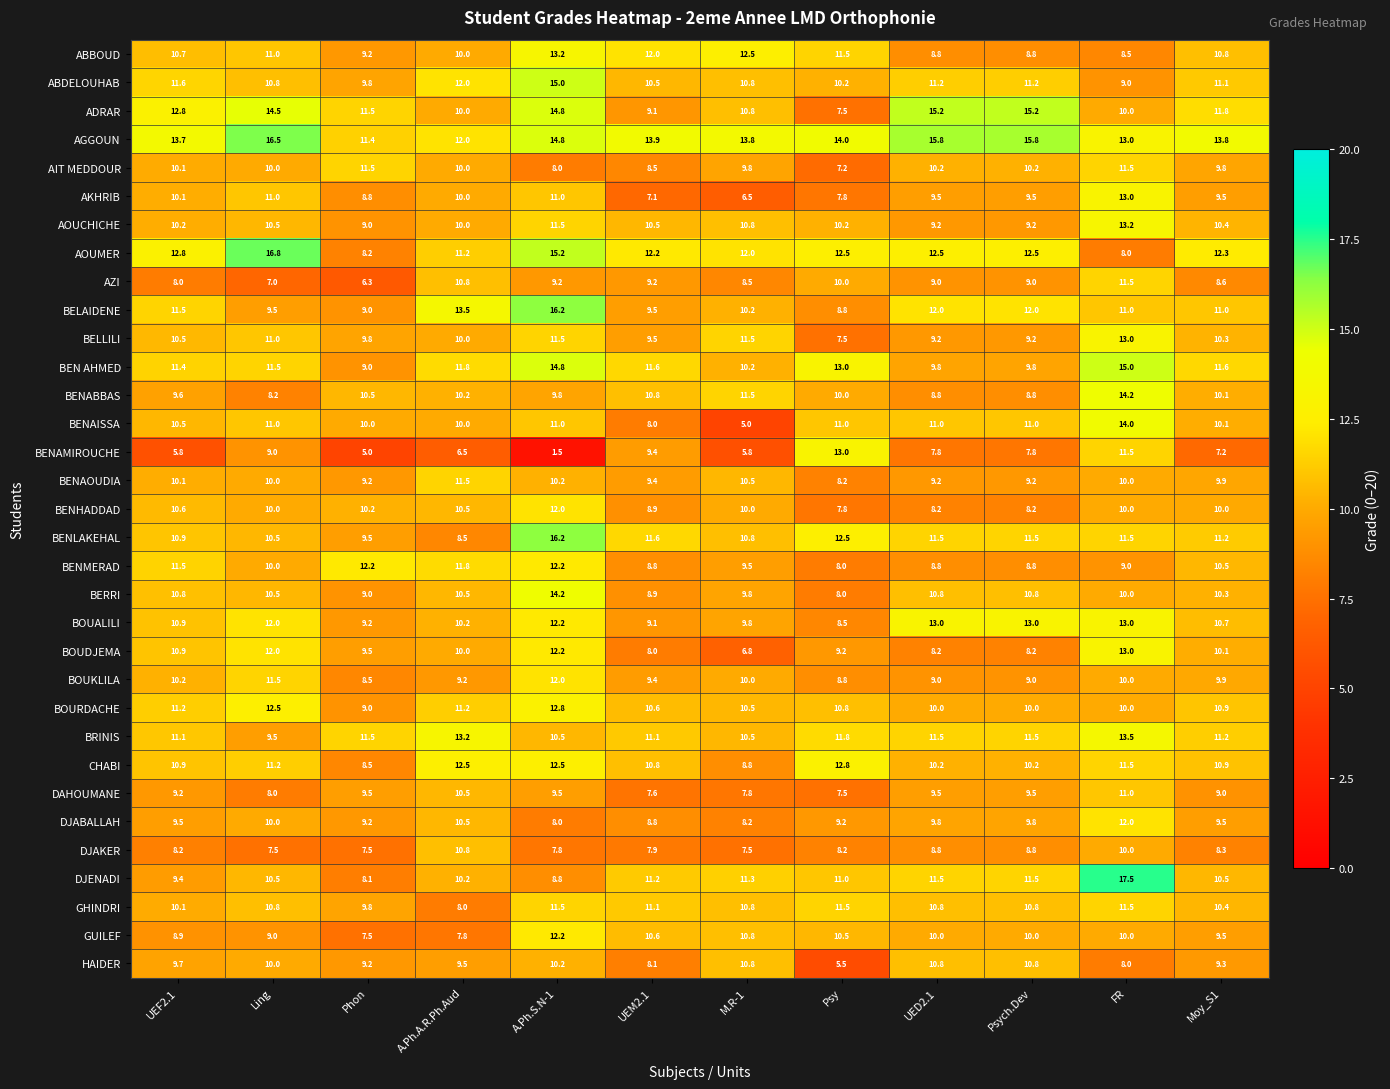

What is the total value across all series at Phon?

306.1